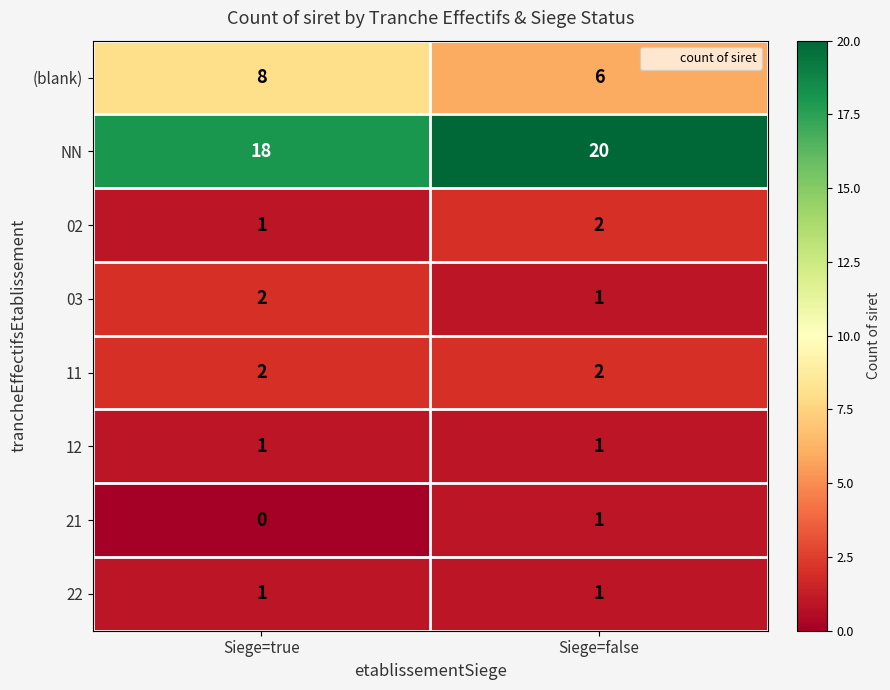

Reading left to right, transcribe all the data shown in this chart.

(blank): 8	6
NN: 18	20
02: 1	2
03: 2	1
11: 2	2
12: 1	1
21: 0	1
22: 1	1